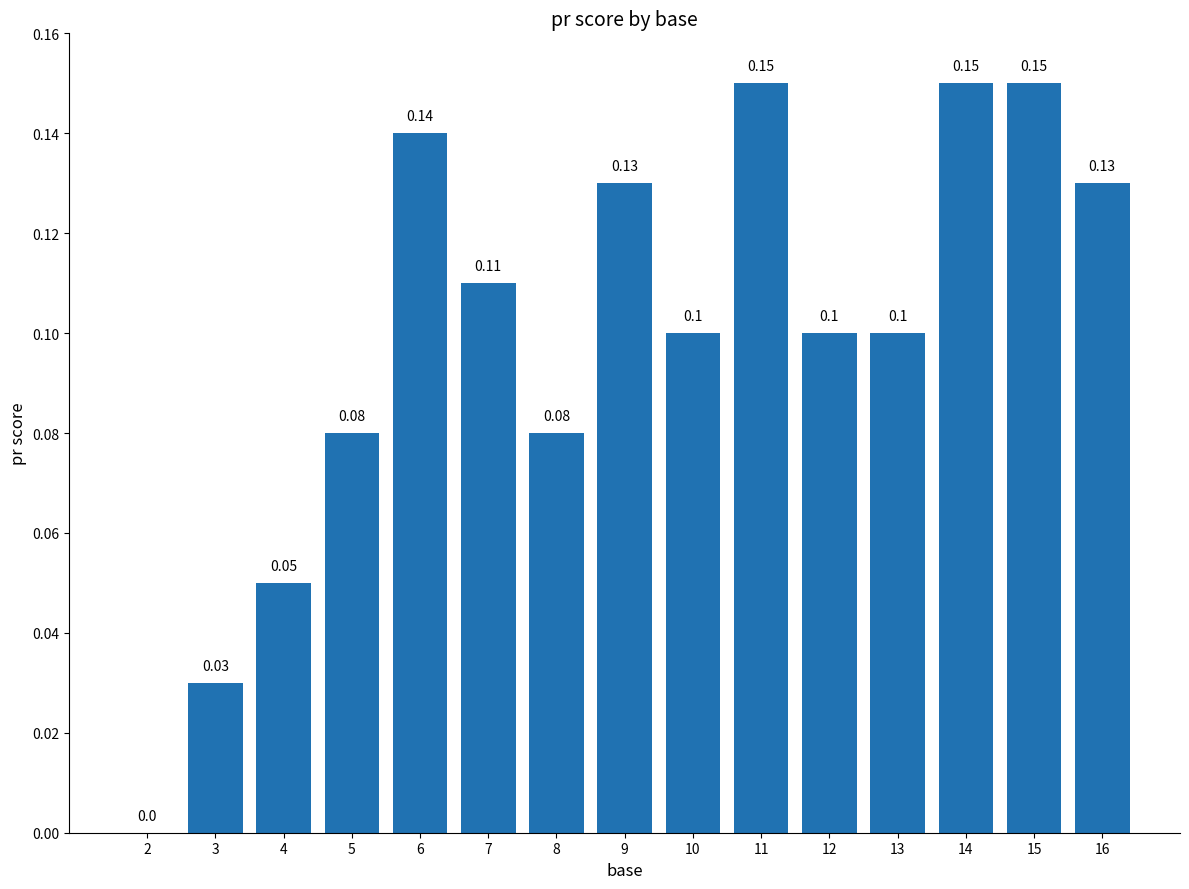

At which label is the value closest to 0?

2